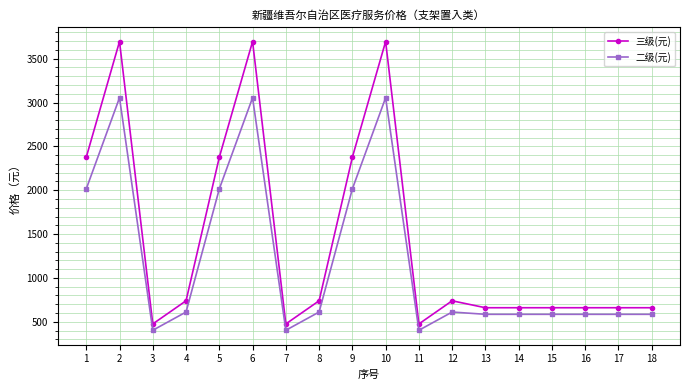

Which series has the largest range (max minus min)?

三级(元)